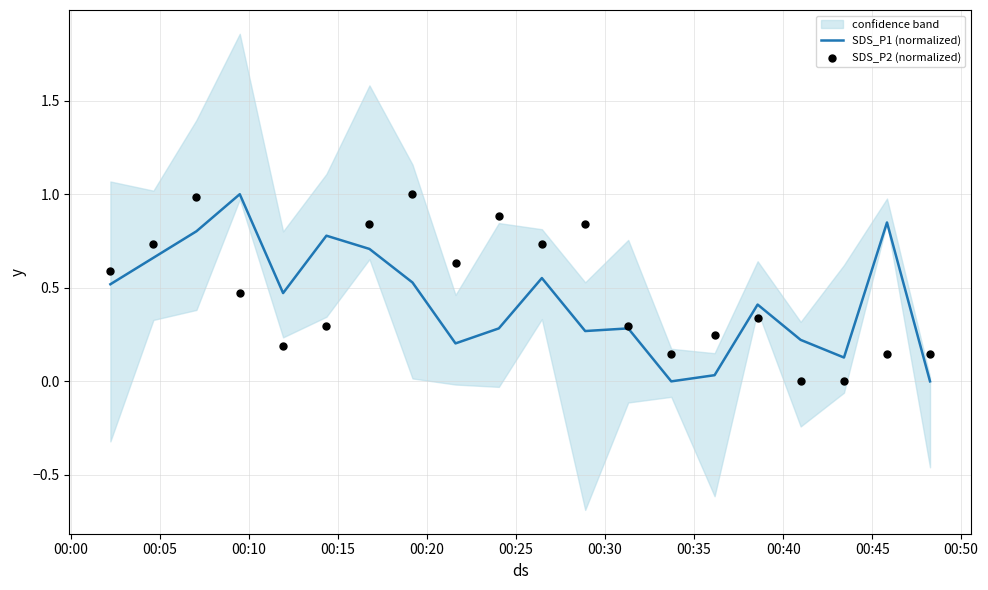

What are all the series names shown in the legend?

SDS_P1 (normalized), SDS_P2 (normalized)